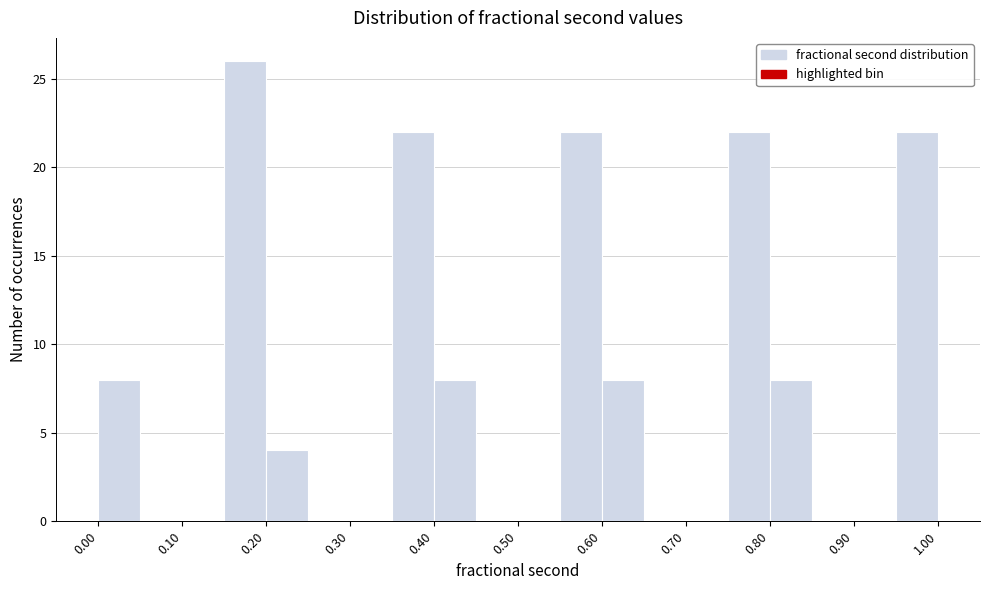

What is the height of the bar covering 0.75 to 0.80 on the x-axis? Neither the bar edges nor the heights are printed on the chart, so give them approximately, as read against the axes.

22